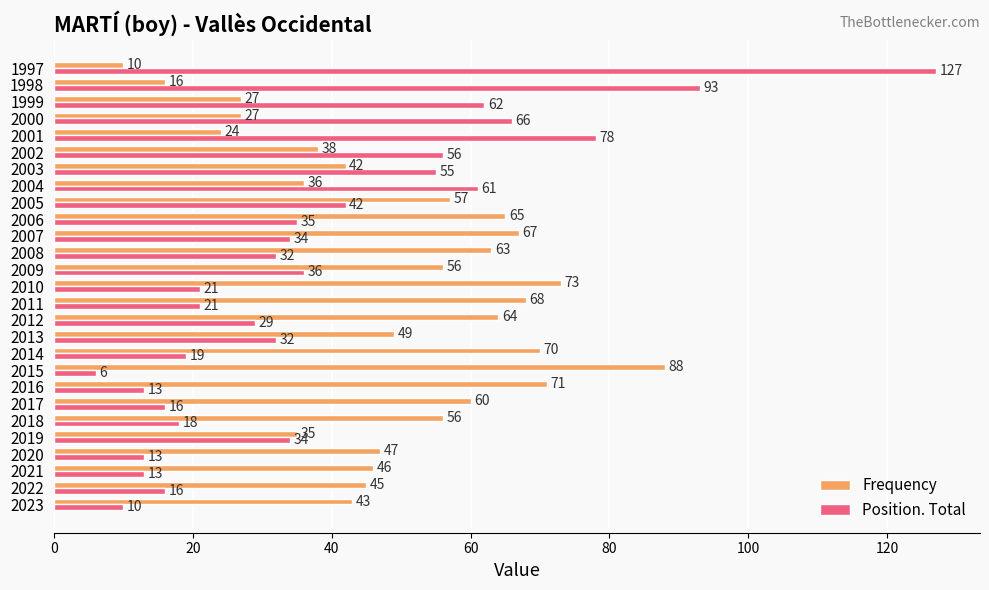

What is the total value across all series at 2006?

100